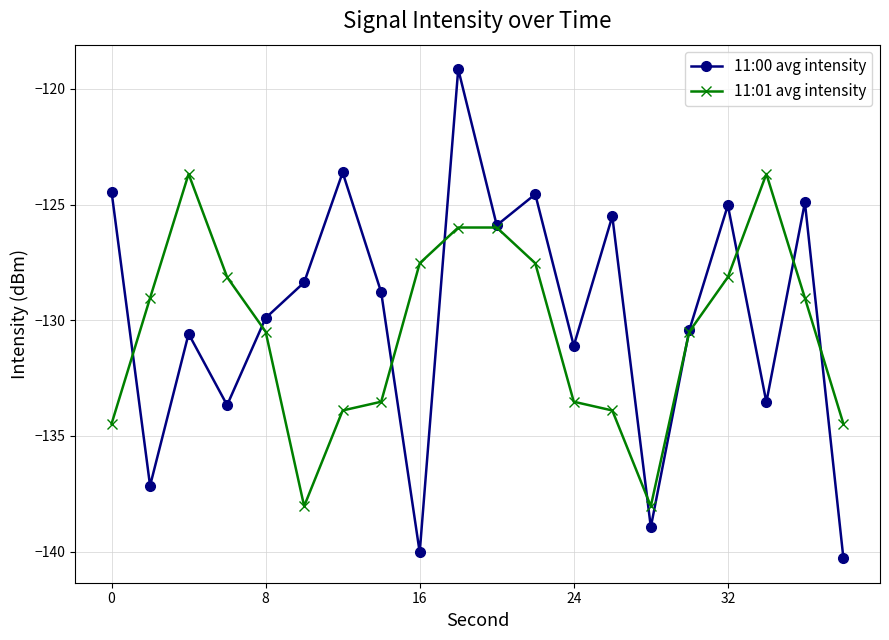

What is the smallest value displayed?

-140.3